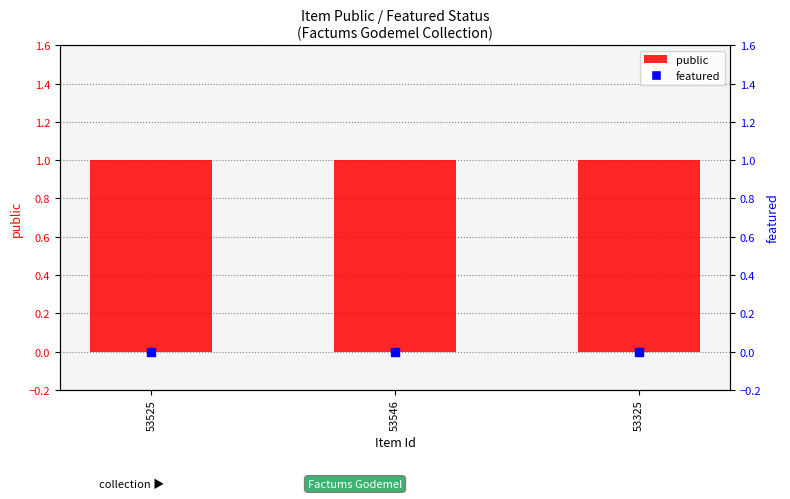

At how many categories does at least one series exceed 0?

3